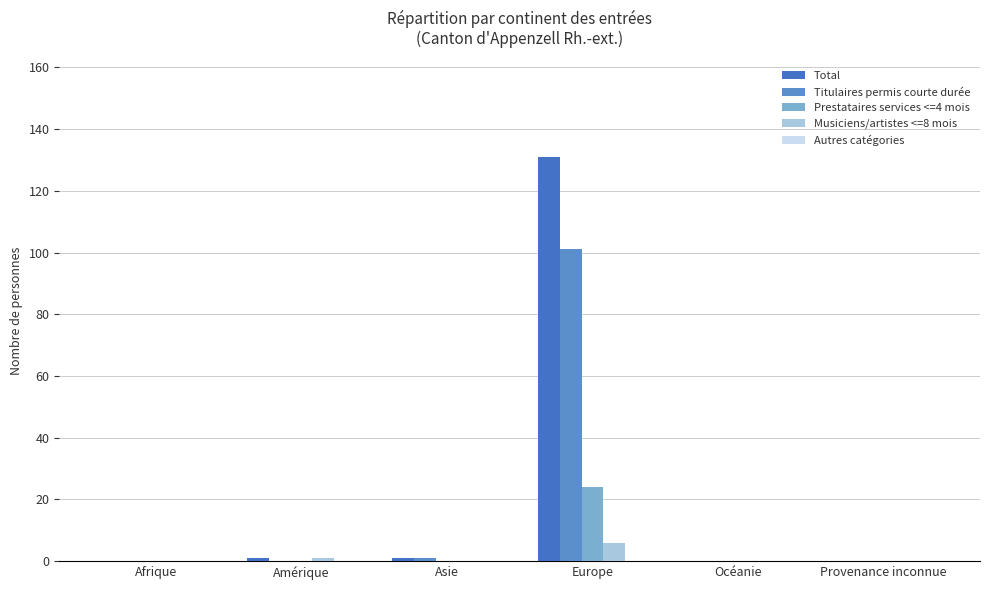

How many groups of bars are there?

6